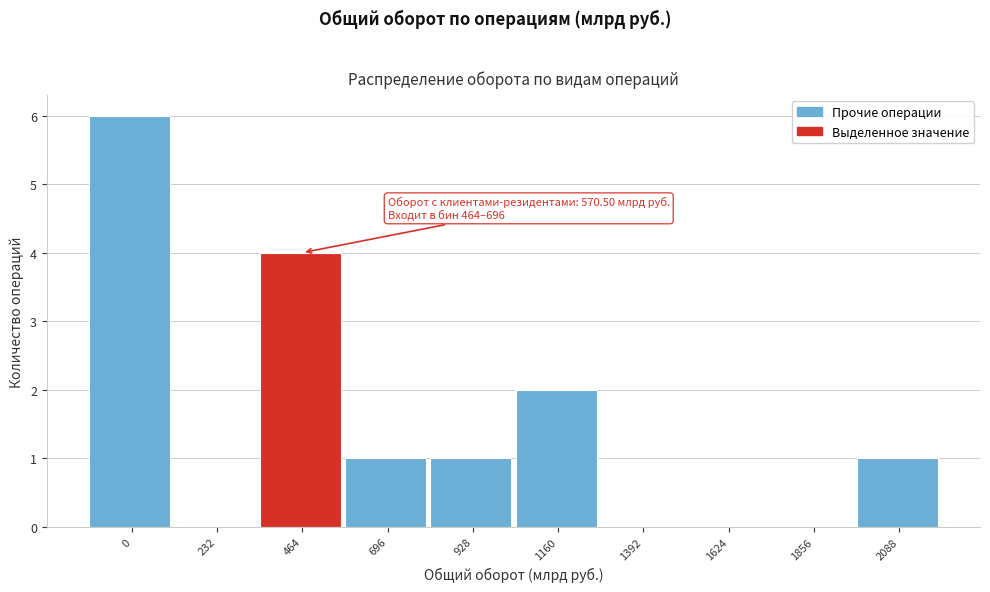

Reading left to right, list all the values displayed in this chart.

0=6	232=0	464=4	696=1	928=1	1160=2	1392=0	1624=0	1856=0	2088=1